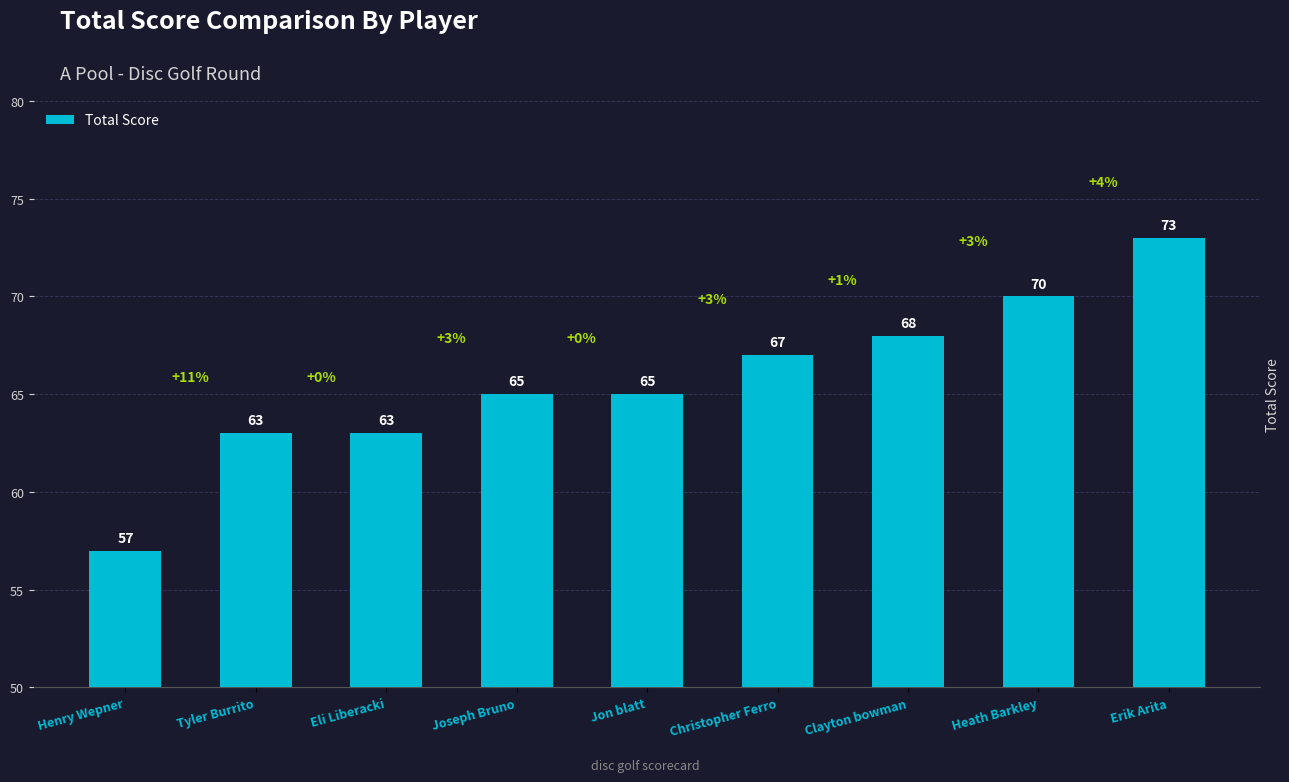

What is the value of the 6th bar from the left?

67